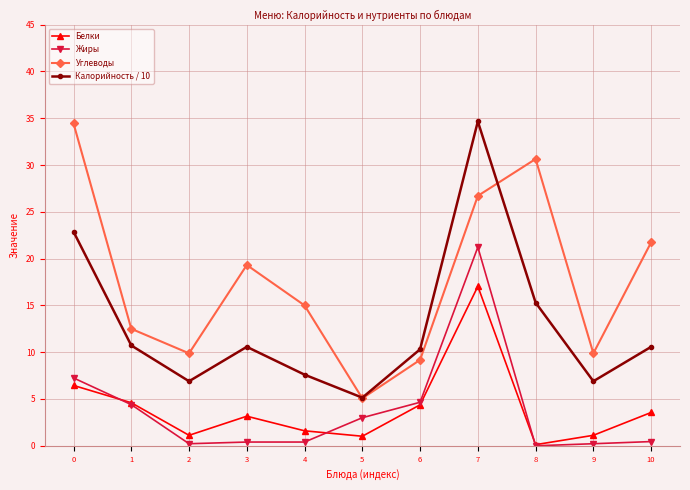

Which series has the largest total across all categories?

Углеводы